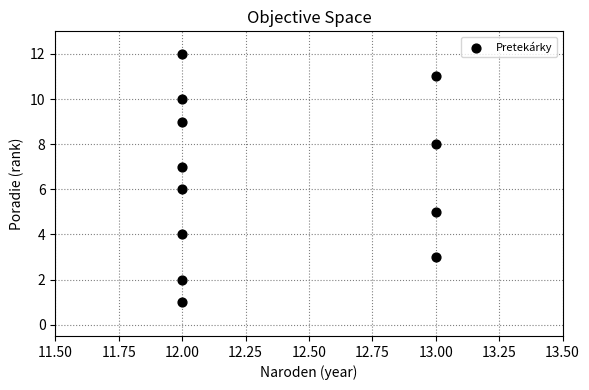

What is the average X value?

12